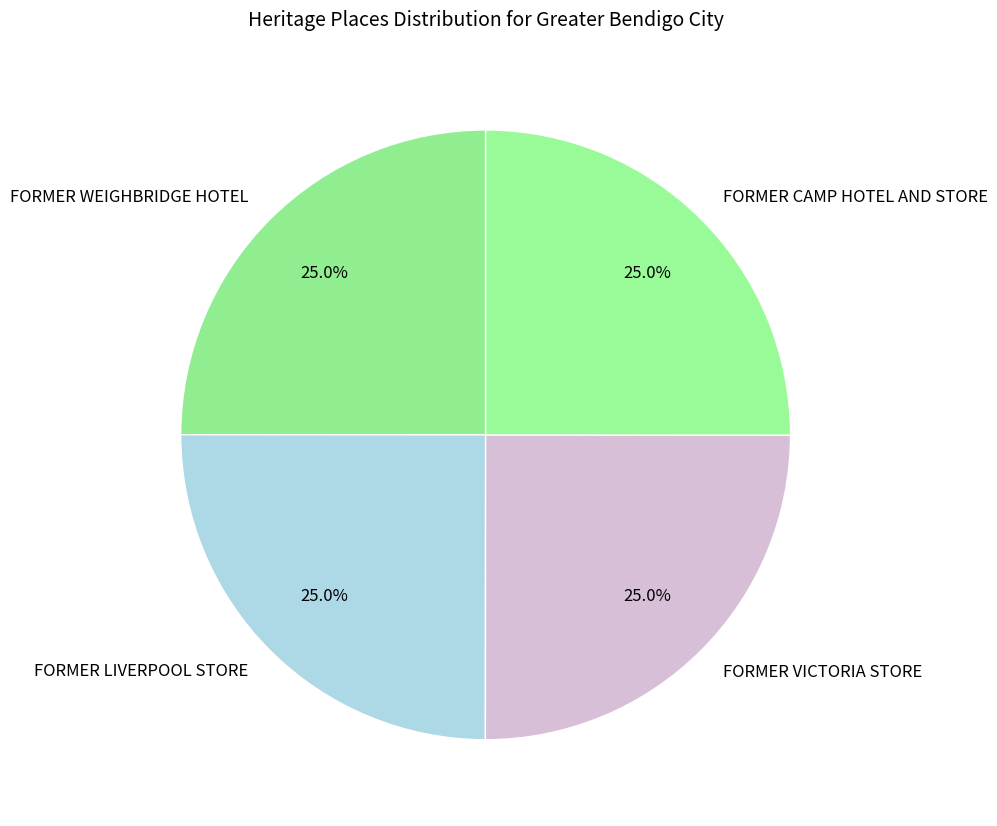

Is there any slice that represents more than half of the pie?

No